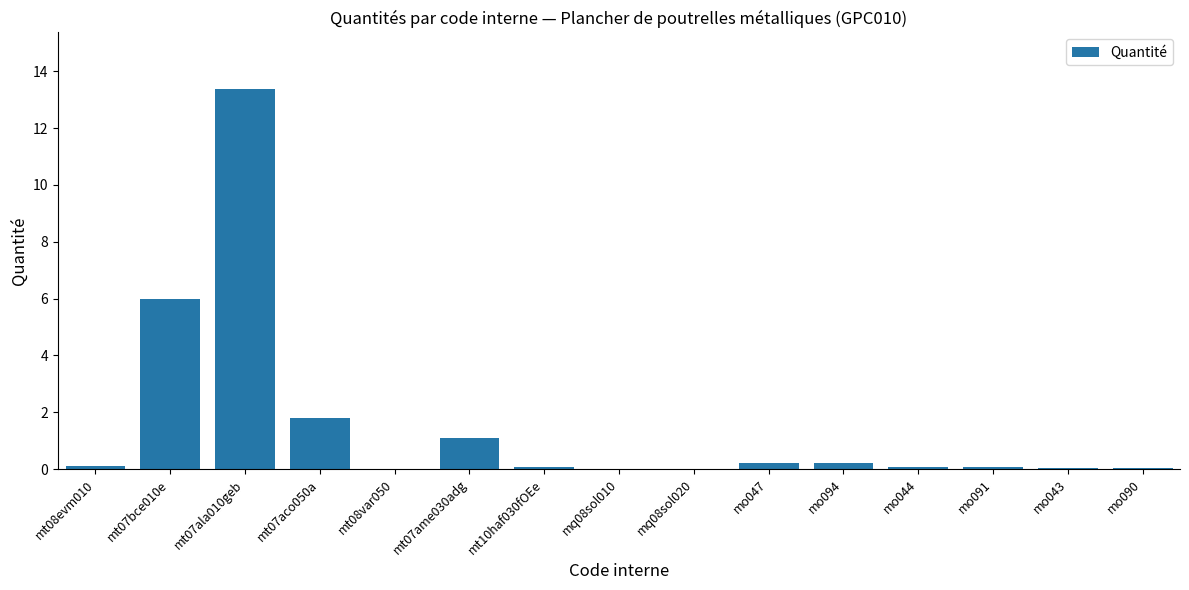

At which label is the value closest to 6?

mt07bce010e